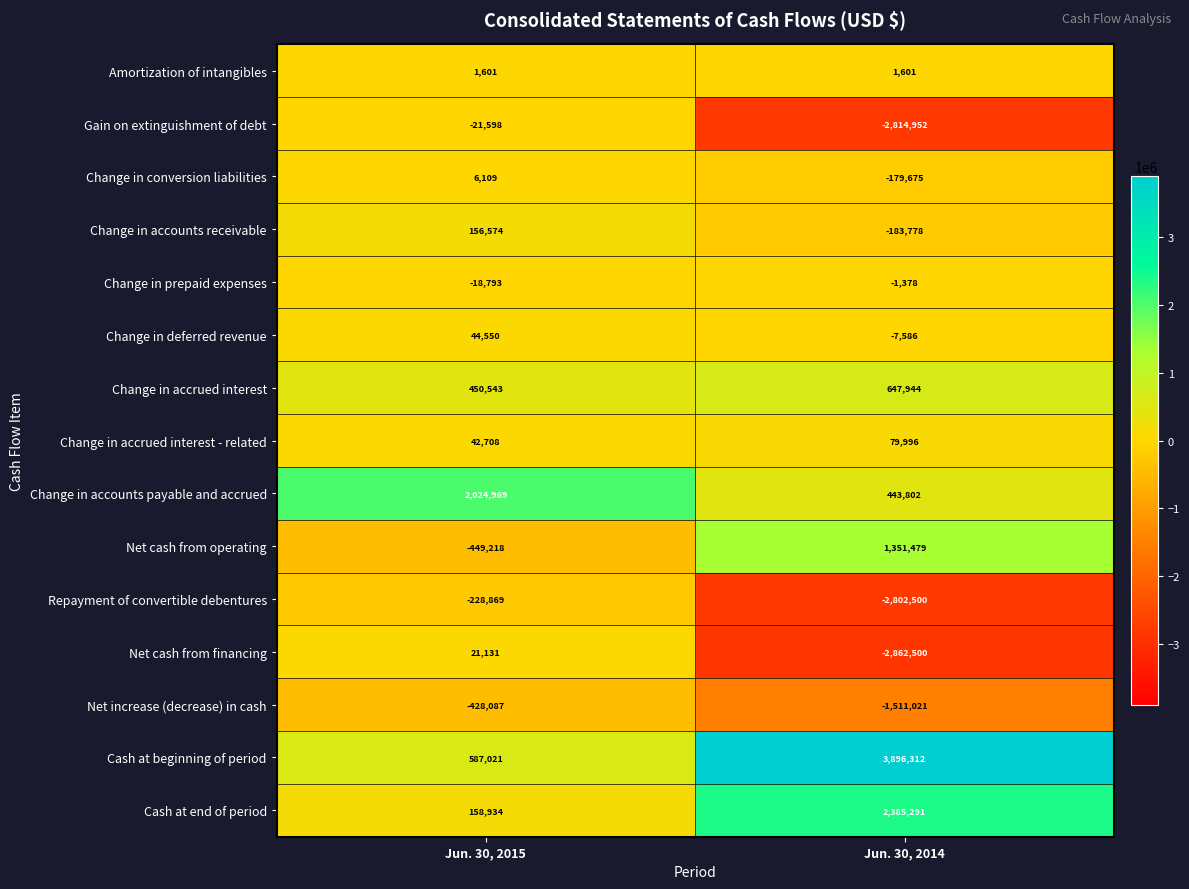

Rank the series by their maximum value, from lowest to highest.

Net increase (decrease) in cash, Repayment of convertible debentures, Gain on extinguishment of debt, Change in prepaid expenses, Amortization of intangibles, Change in conversion liabilities, Net cash from financing, Change in deferred revenue, Change in accrued interest - related, Change in accounts receivable, Change in accrued interest, Net cash from operating, Change in accounts payable and accrued, Cash at end of period, Cash at beginning of period